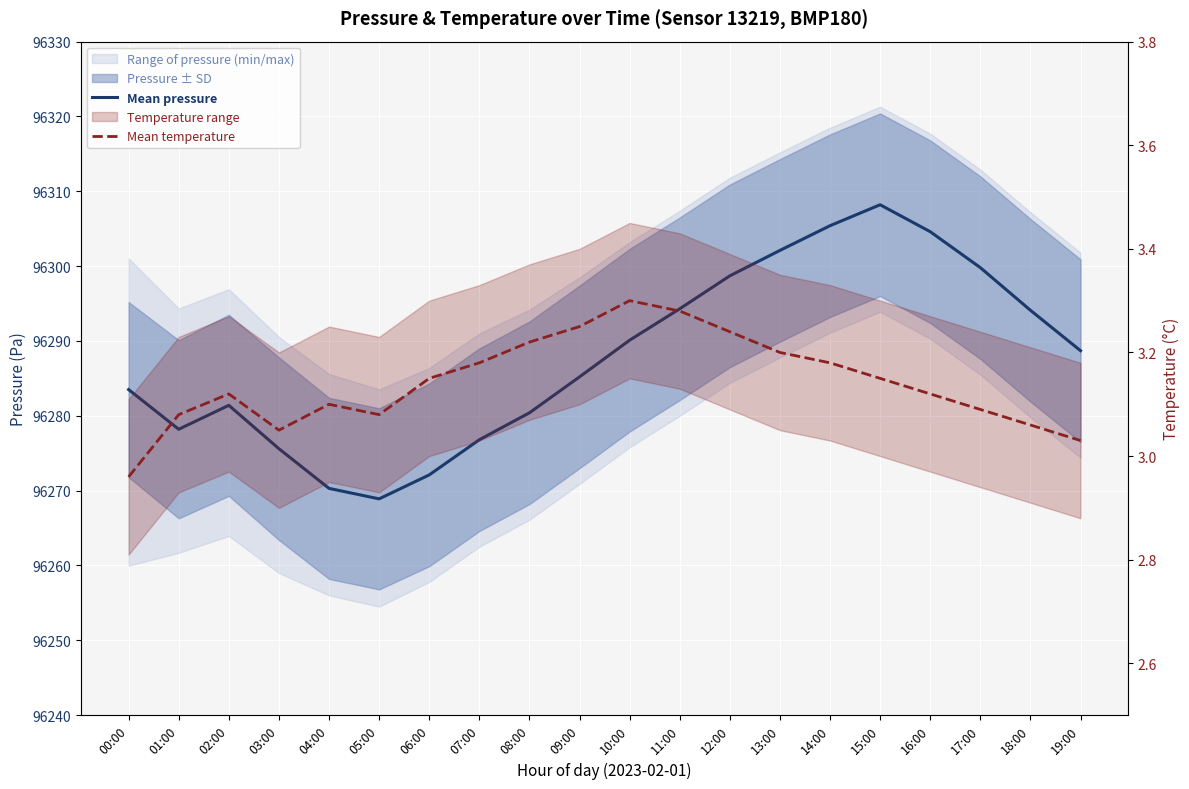

In Mean pressure, how many points are higher than both neighbors (excluding endpoints)?

2